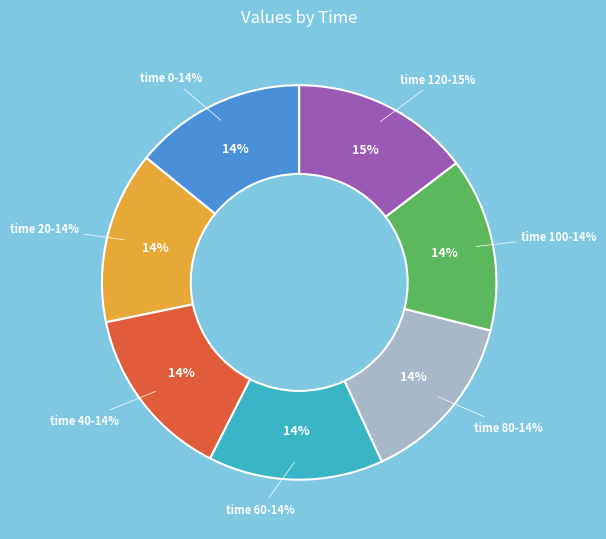

To the nearest percent, what percentage of the pie is 40?

14%